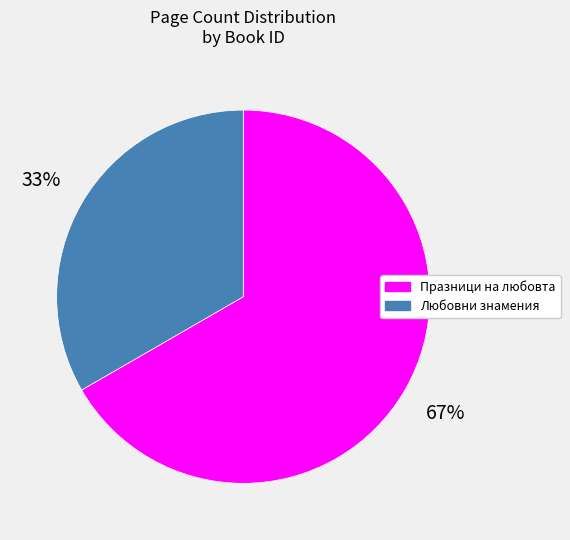

To the nearest percent, what is the average slice percentage?

50%